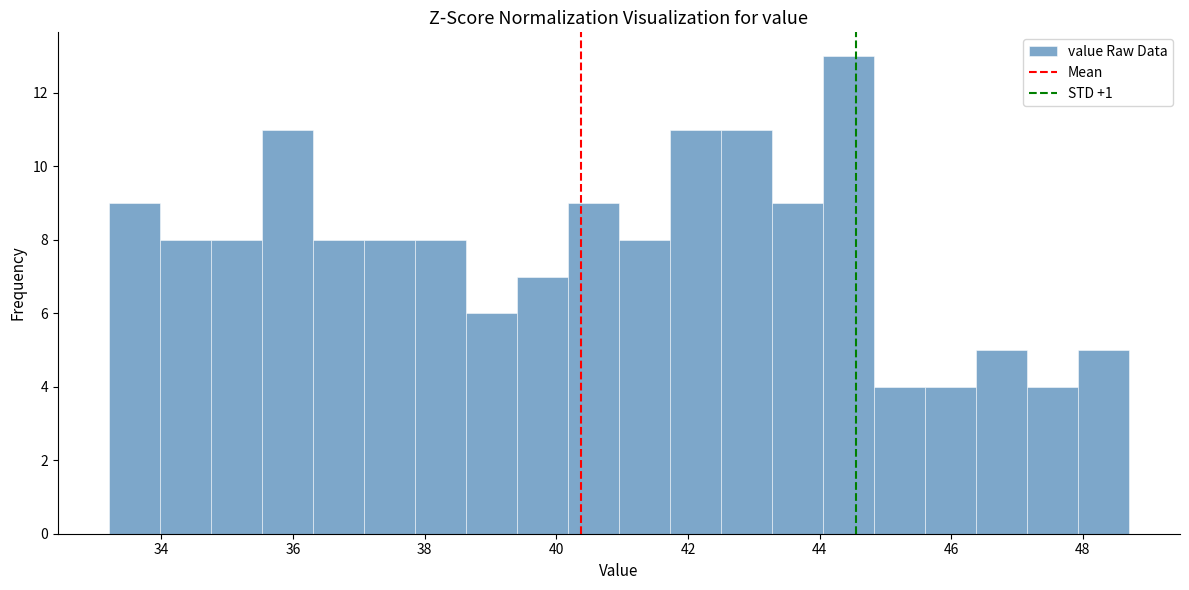

Read against the x-axis, roughly where is the centre of the tallest bar?

44.4